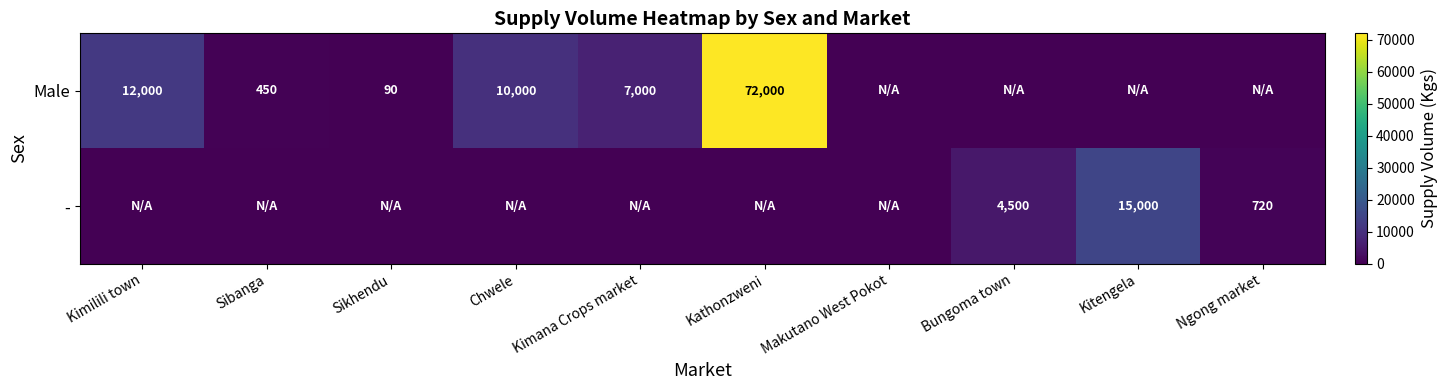

At which category is the sum across all series the highest?

Kathonzweni